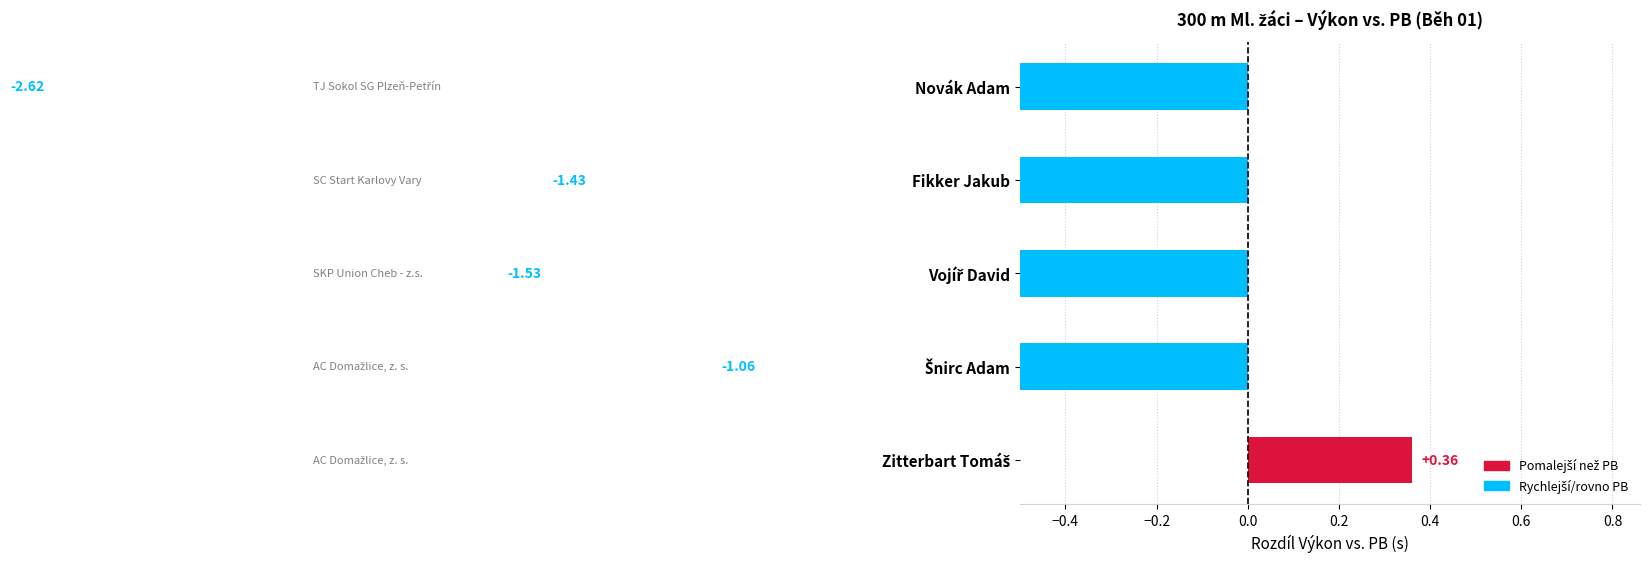

The value at Novák Adam is -2.6. True or false?

True